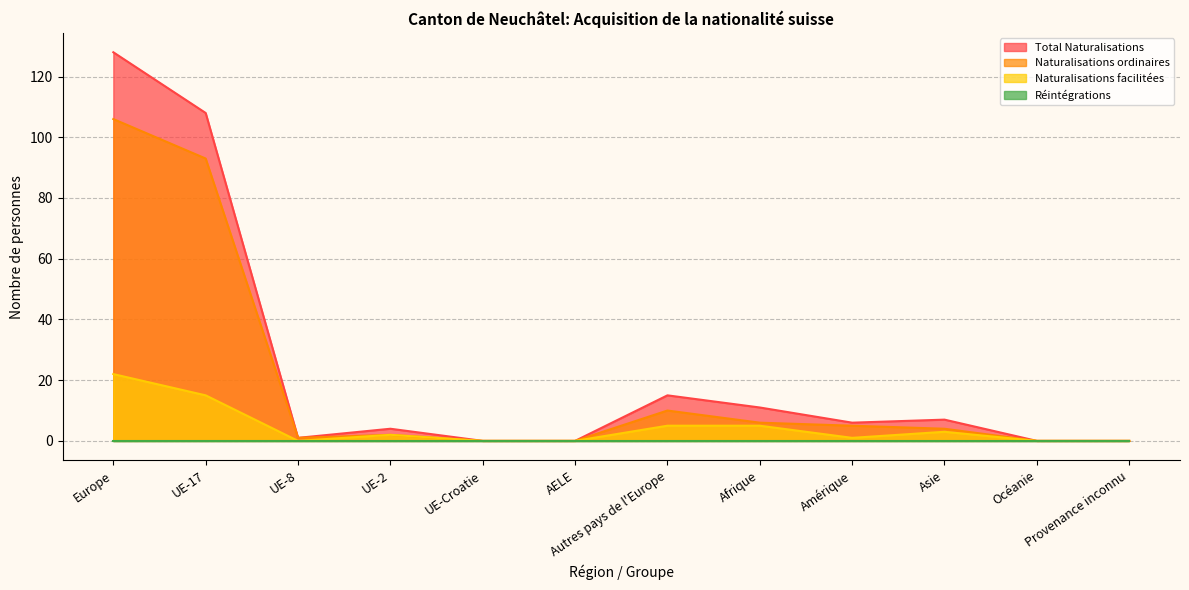

Is it true that Naturalisations ordinaires equals 0 at AELE?

True